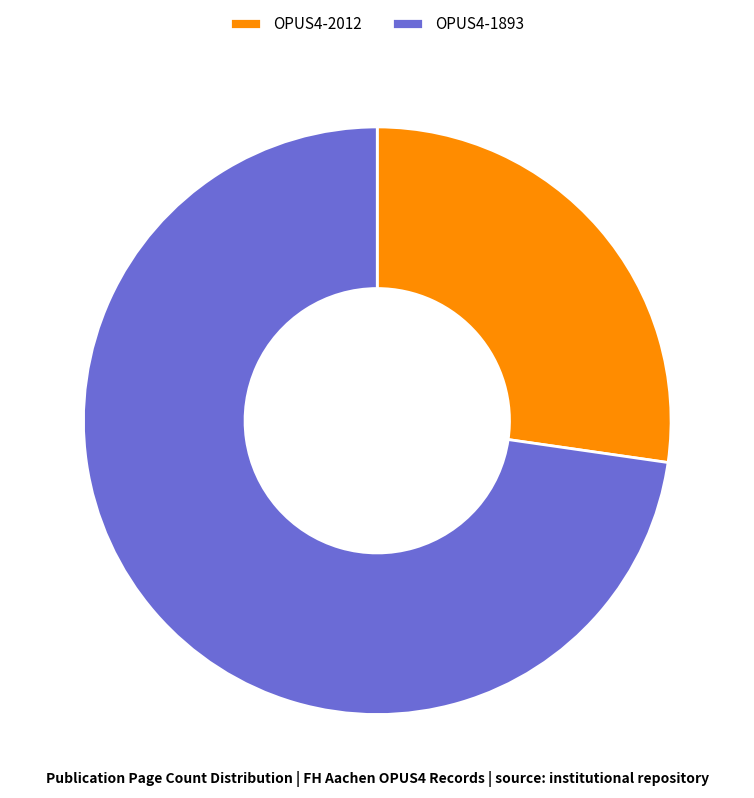

Is there any slice that represents more than half of the pie?

Yes